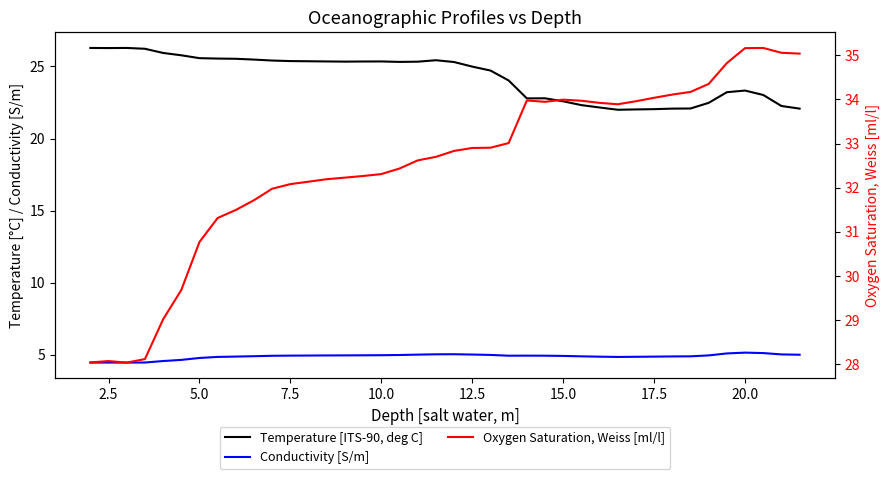

How many lines are shown in the chart?

3